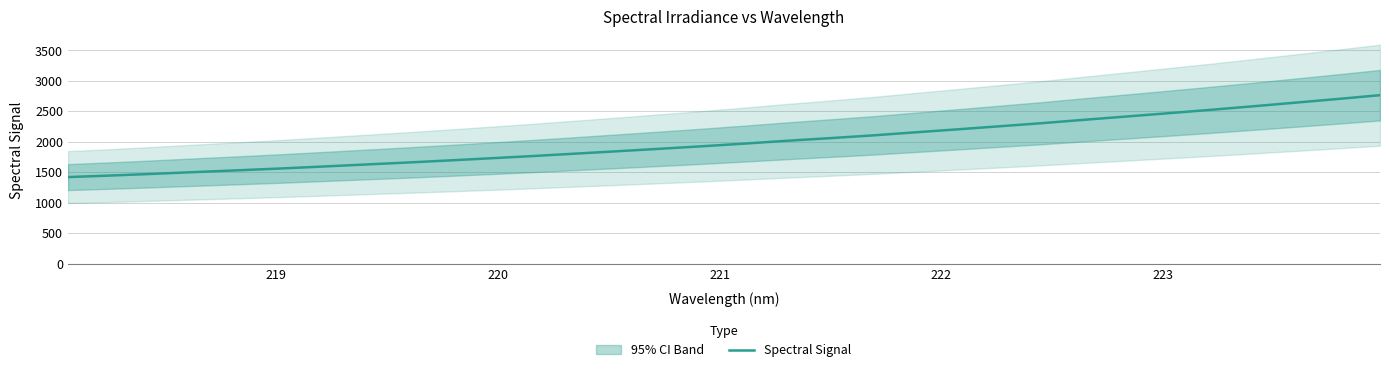

What is the maximum value for Spectral Signal?

2764.4